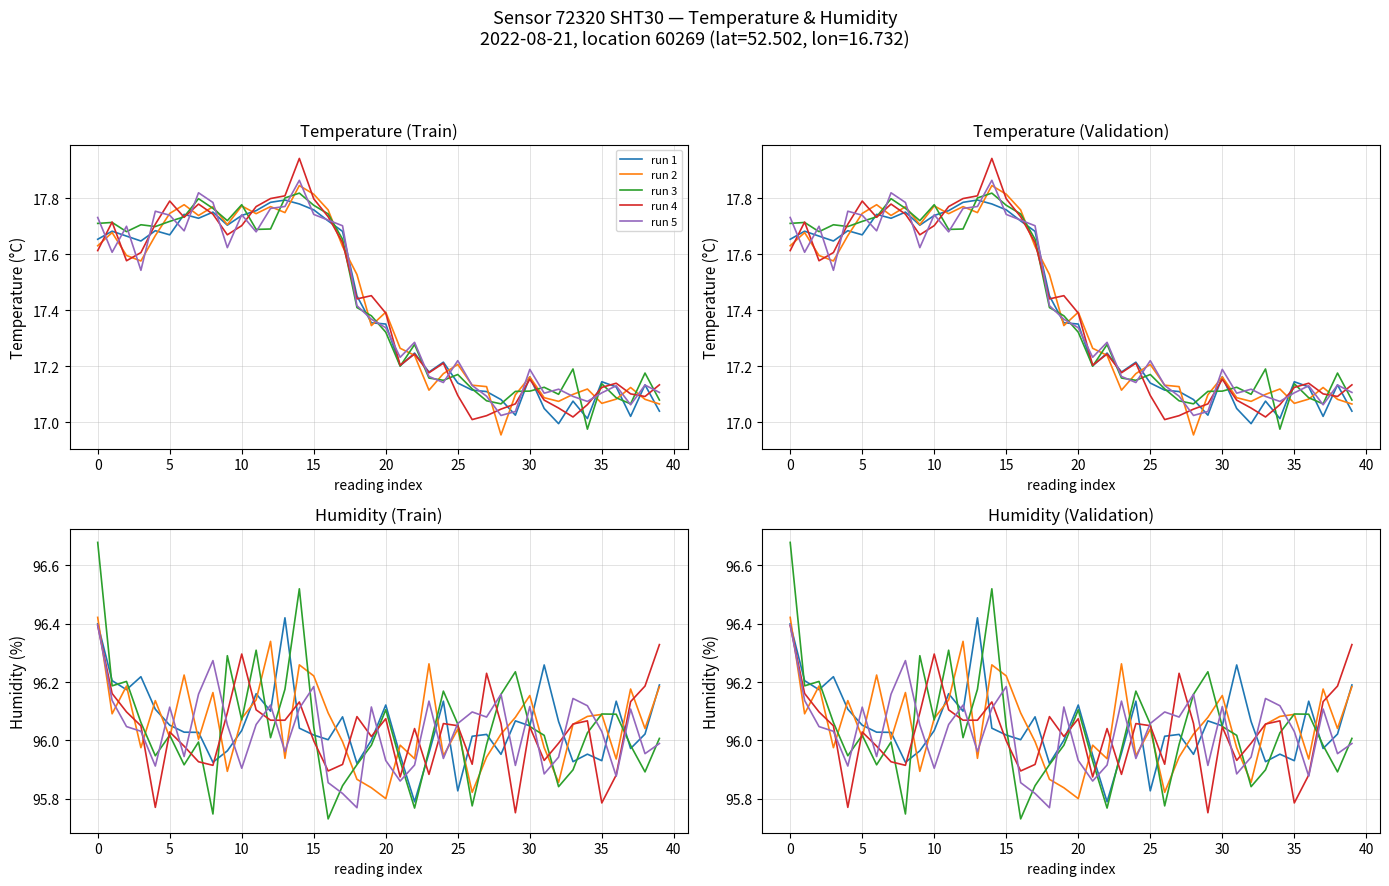

What is the spread (max minus min) of values at 12?

0.3